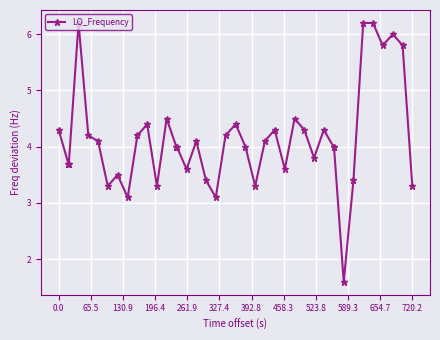

What is the average value?

4.1